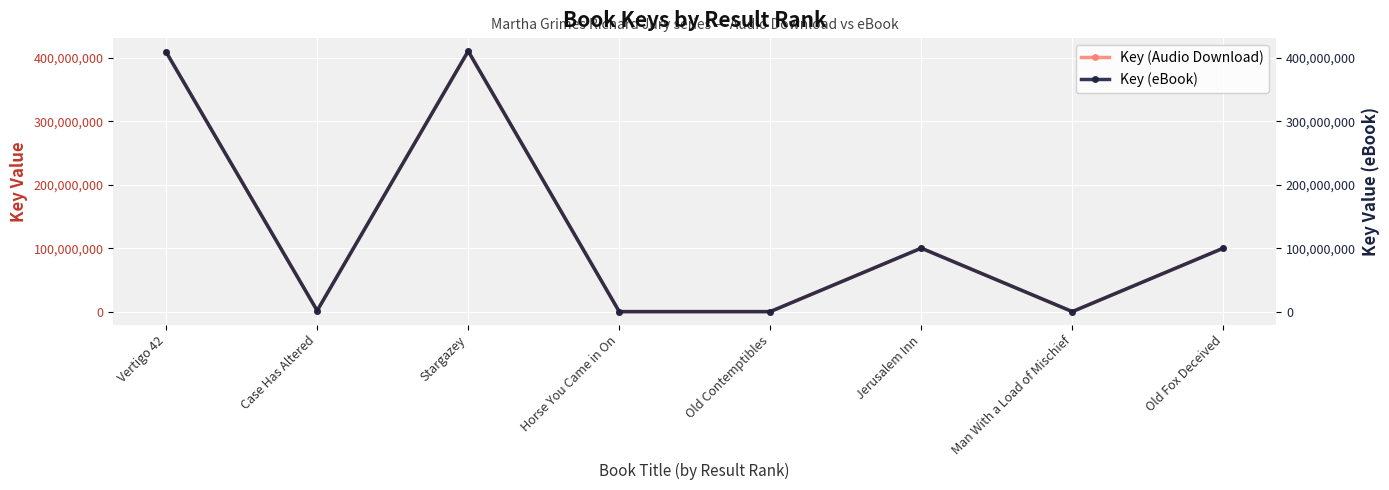

Reading left to right, list all the values displayed in this chart.

Key (Audio Download): Vertigo 42=409085593	Case Has Altered=1820203	Stargazey=410548130	Horse You Came in On=286208	Old Contemptibles=283024	Jerusalem Inn=100243313	Man With a Load of Mischief=283547	Old Fox Deceived=100243442
Key (eBook): Vertigo 42=409085593	Case Has Altered=1820203	Stargazey=410548130	Horse You Came in On=286208	Old Contemptibles=283024	Jerusalem Inn=100243313	Man With a Load of Mischief=283547	Old Fox Deceived=100243442